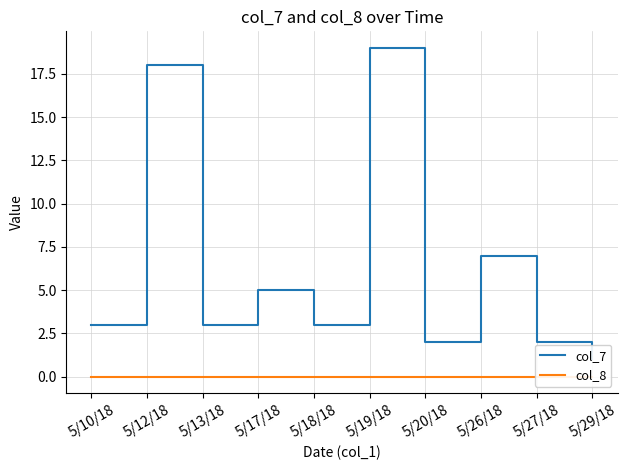

Count the number of data series in this chart.

2